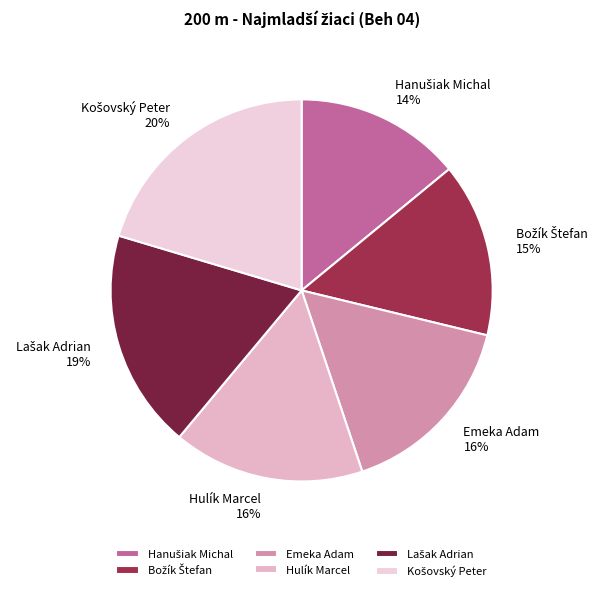

The Hulík Marcel slice represents 5% of the pie. True or false?

False